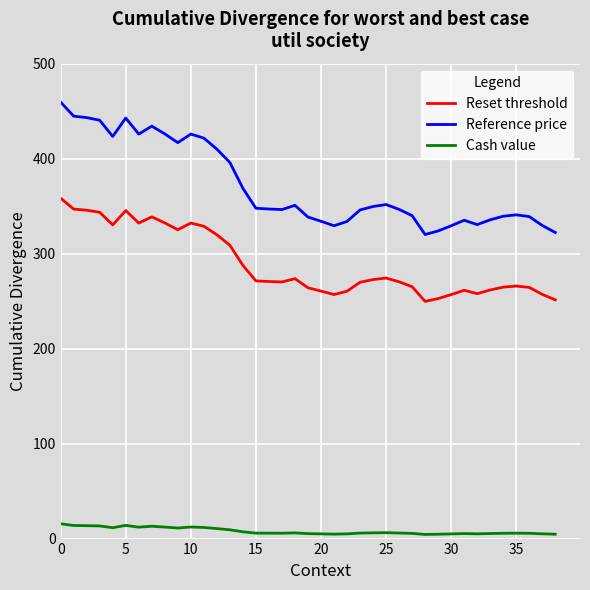

What is the difference between the maximum and minimum values in the Reset threshold series?

108.7